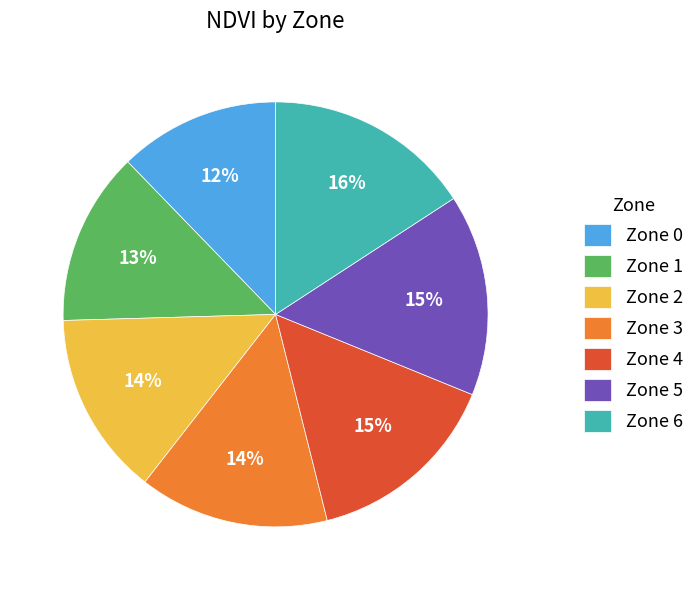

Between Zone 1 and Zone 6, which is larger?

Zone 6